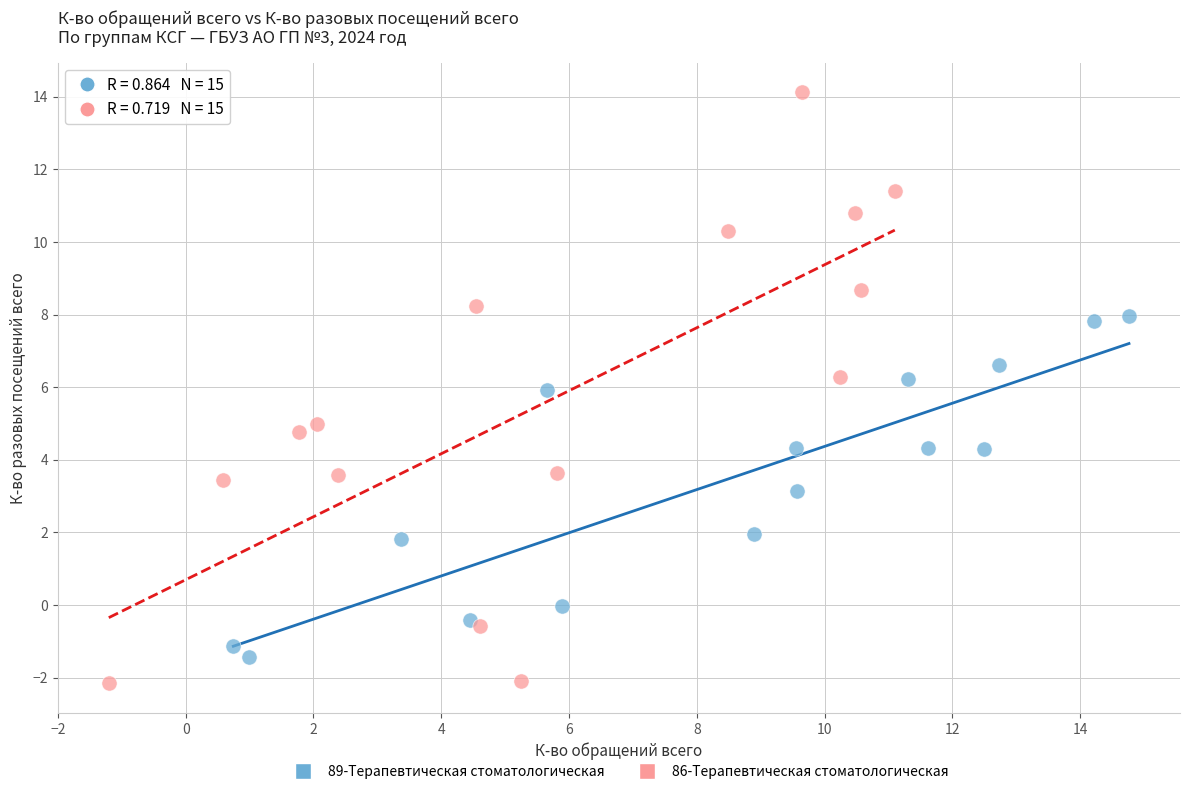

Which series reaches the minimum Y coordinate?

86-Терапевтическая стоматологическая